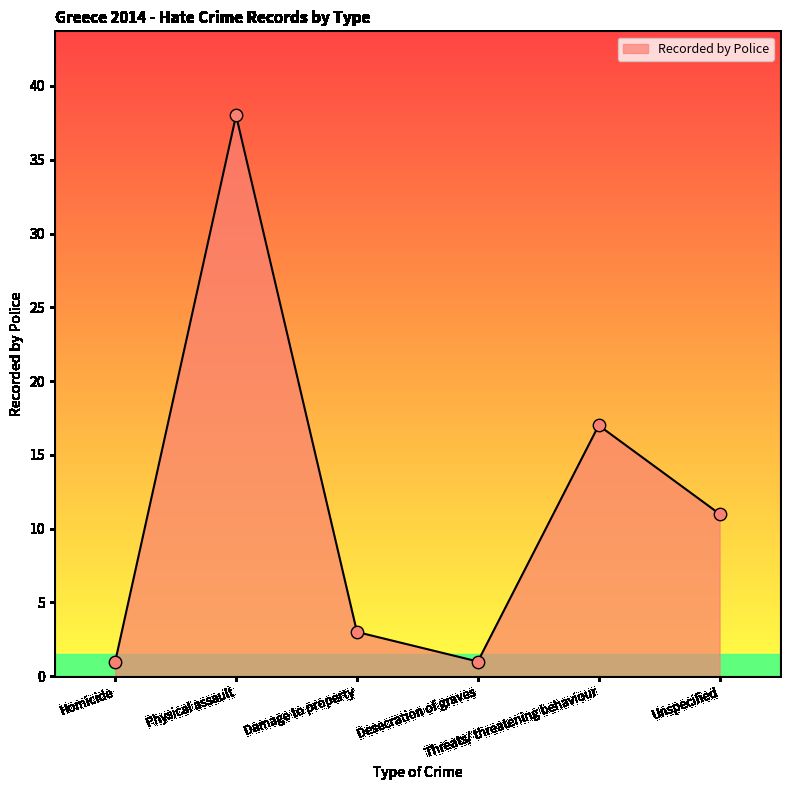

What is the ratio of the value at Desecration of graves to the value at Threats/ threatening behaviour?

0.1